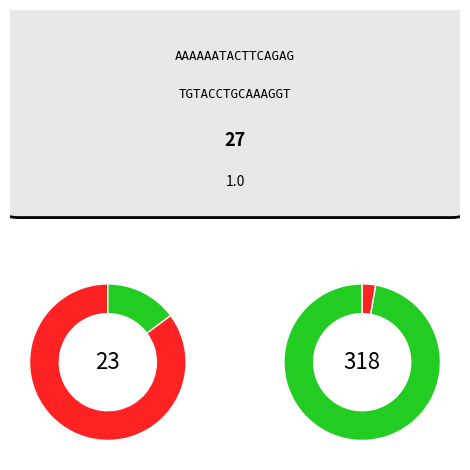

Is it true that 8 is 30% of the pie?

False